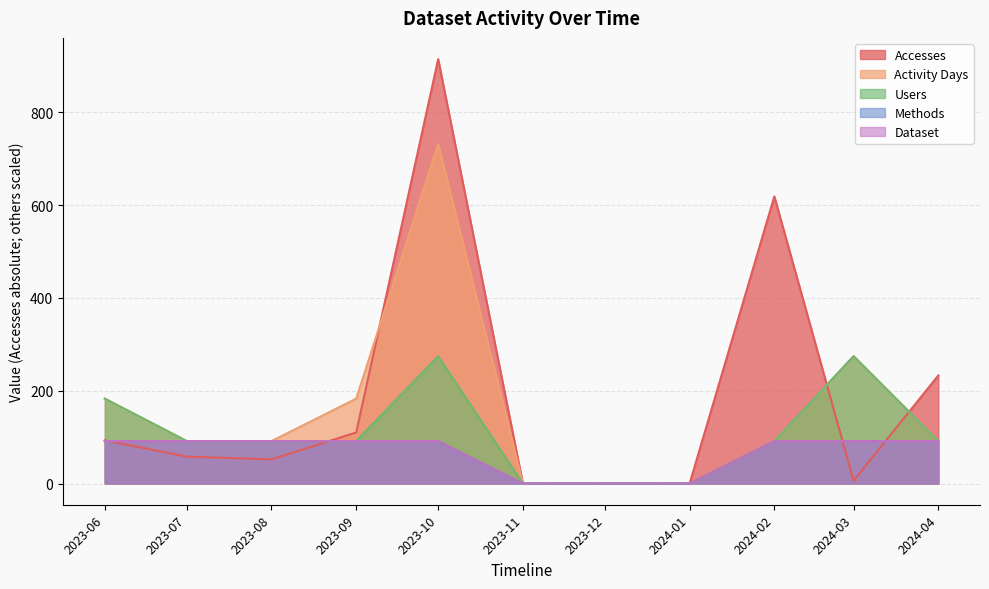

Reading right to left, what are all the values shown in this chart?

Accesses: 233.0	6.0	619.0	0.0	0.0	0.0	915.0	110.0	52.0	58.0	93.0
Activity Days: 91.5	274.5	91.5	0.0	0.0	0.0	732.0	183.0	91.5	91.5	183.0
Users: 91.5	274.5	91.5	0.0	0.0	0.0	274.5	91.5	91.5	91.5	183.0
Methods: 91.5	91.5	91.5	0.0	0.0	0.0	91.5	91.5	91.5	91.5	91.5
Dataset: 91.5	91.5	91.5	0.0	0.0	0.0	91.5	91.5	91.5	91.5	91.5